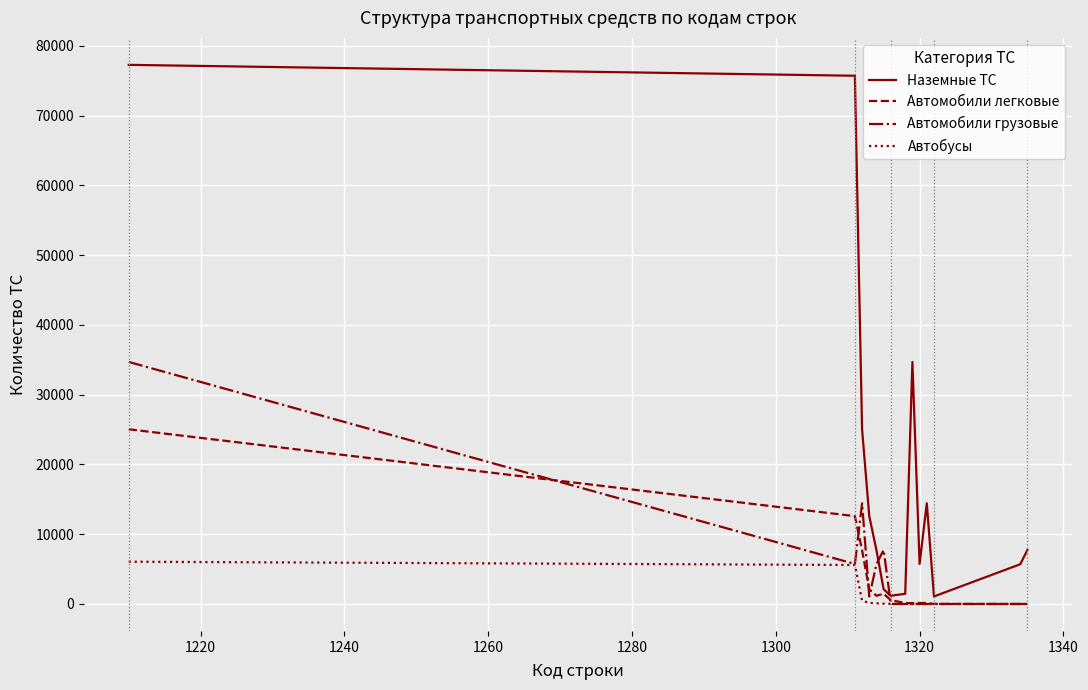

Is this an area chart (filled region under the line)?

No